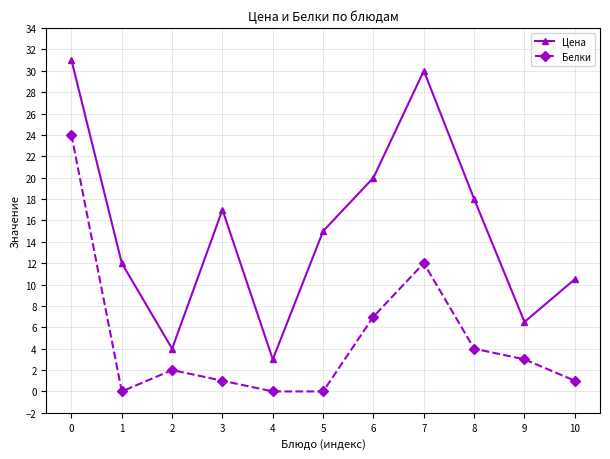

What is the minimum value for Цена?

3.0